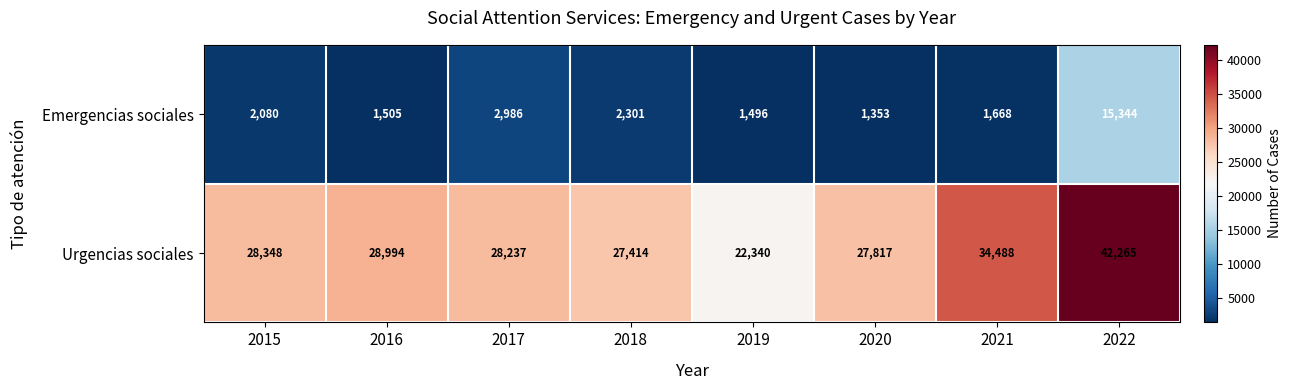

Which series has the largest range (max minus min)?

Urgencias sociales